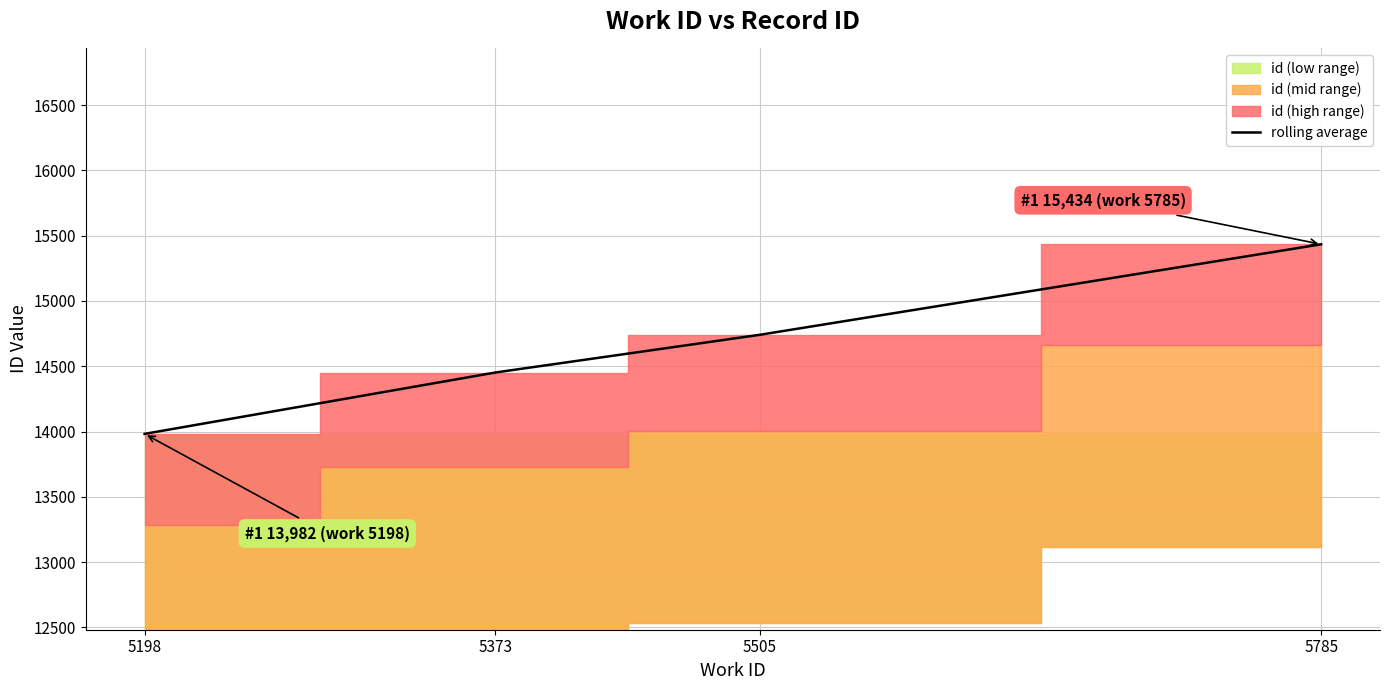

True or false: the data shows 6372 at 5198.

False